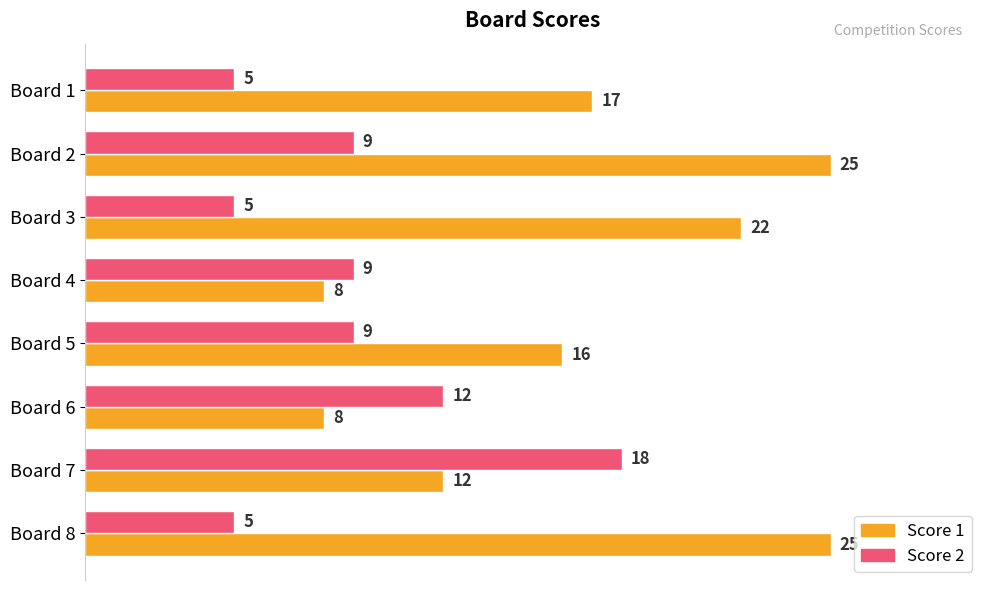

What is the difference between the highest and lowest values at Board 3?

17